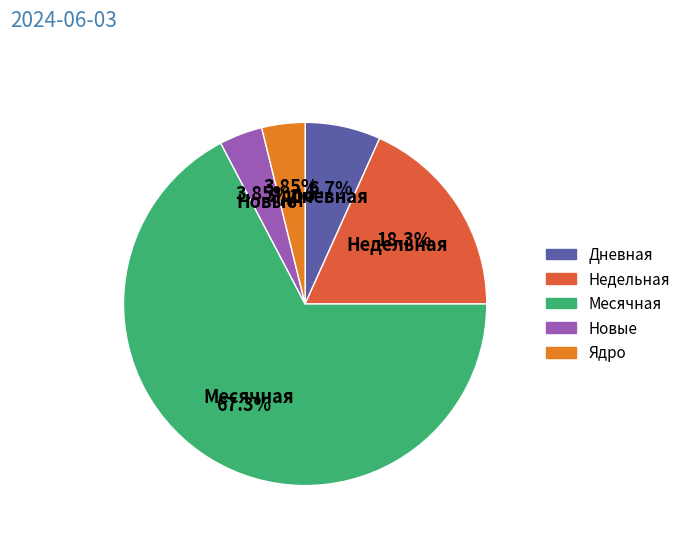

Which slice is the largest?

Месячная